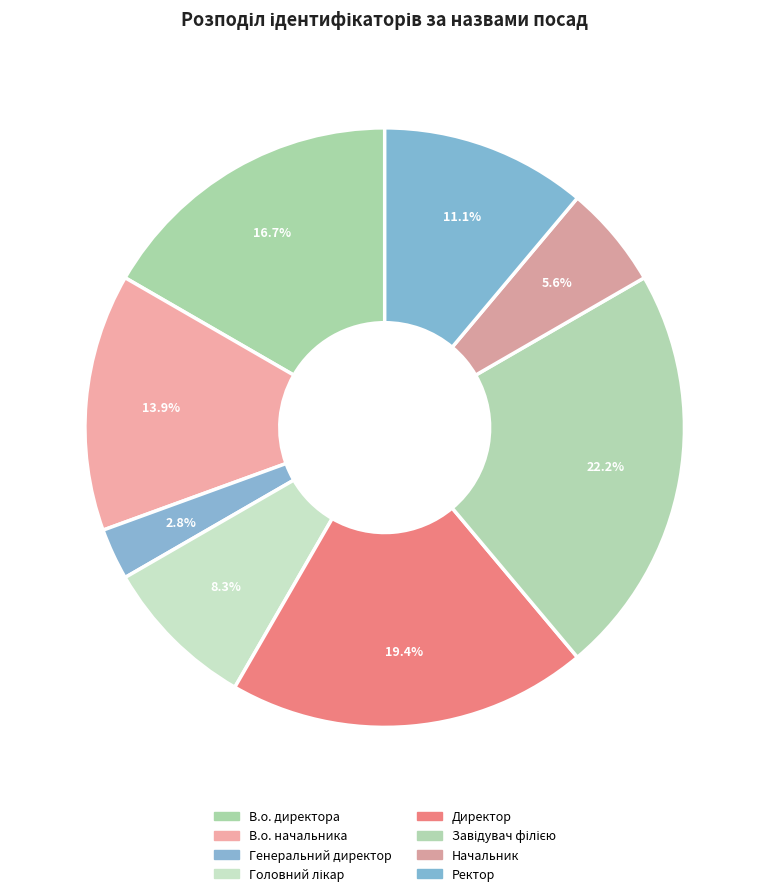

Combined, what portion of the pie is Начальник and Генеральний директор?

8.3%